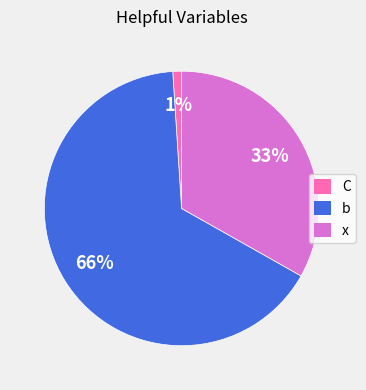

What percentage is the C slice, to the nearest percent?

1%